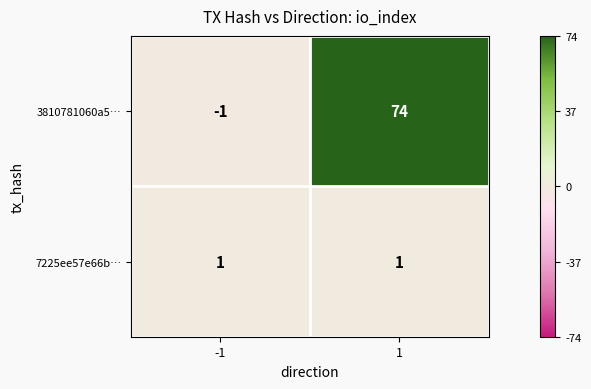

Reading left to right, list all the values displayed in this chart.

3810781060a5…: -1	74
7225ee57e66b…: 1	1